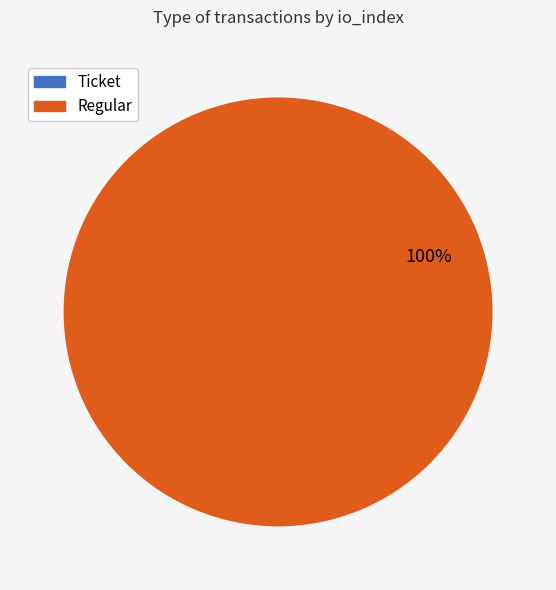

To the nearest percent, what is the difference between the largest and smallest slice percentages?

100%